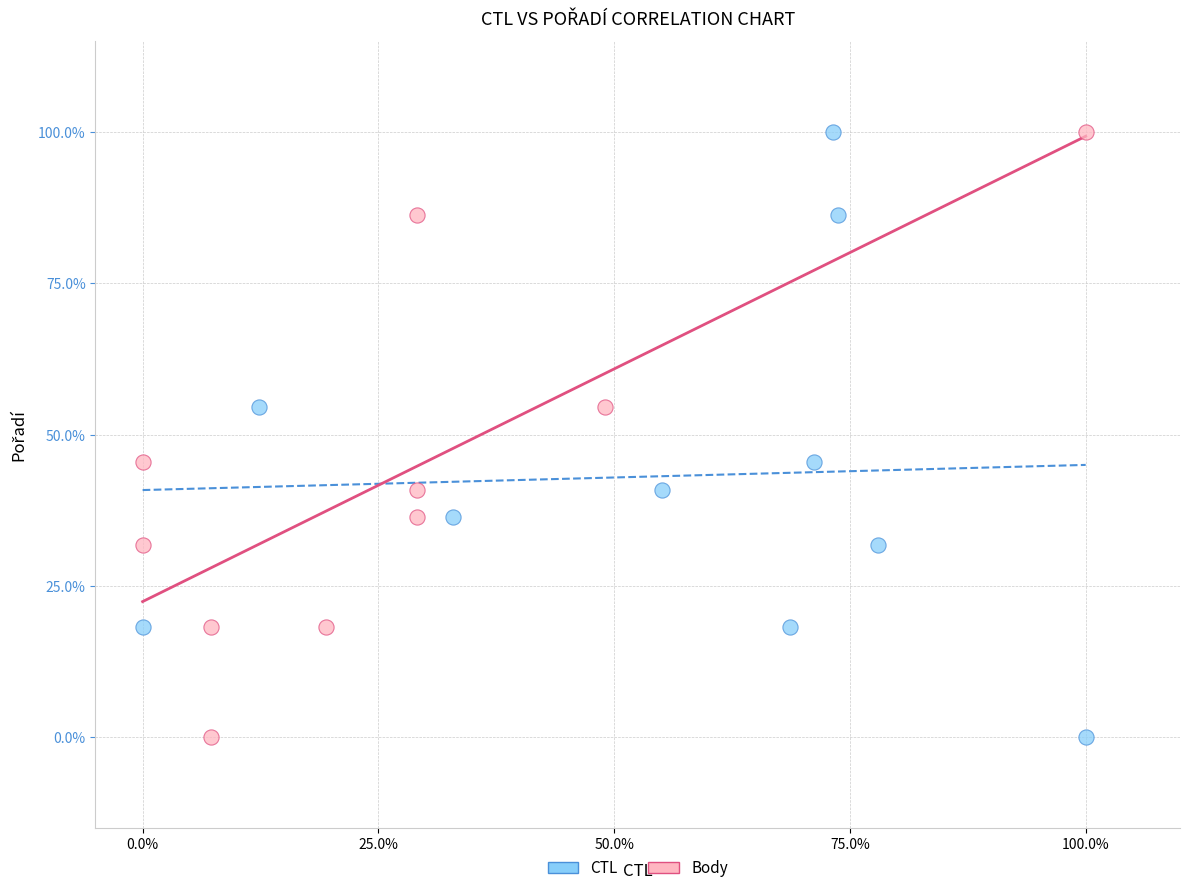

What are all the series names shown in the legend?

CTL, Body